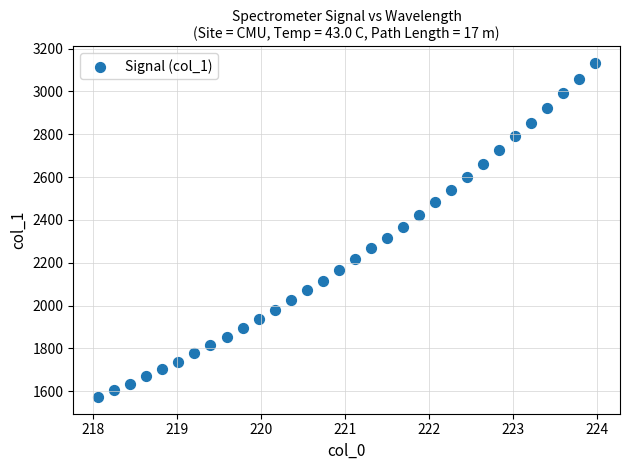

What is the range of Y values (max minus min)?

1559.1